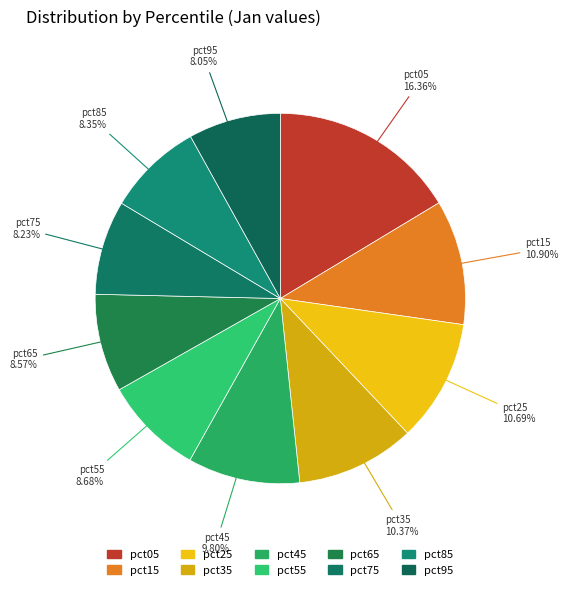

To the nearest percent, what portion does pct25 represent?

11%